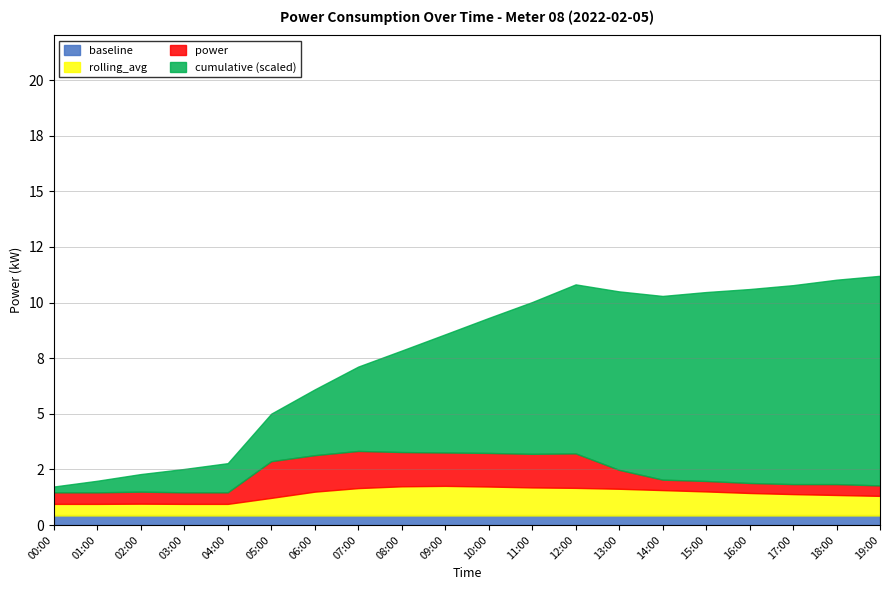

At which category is the sum across all series the highest?

19:00